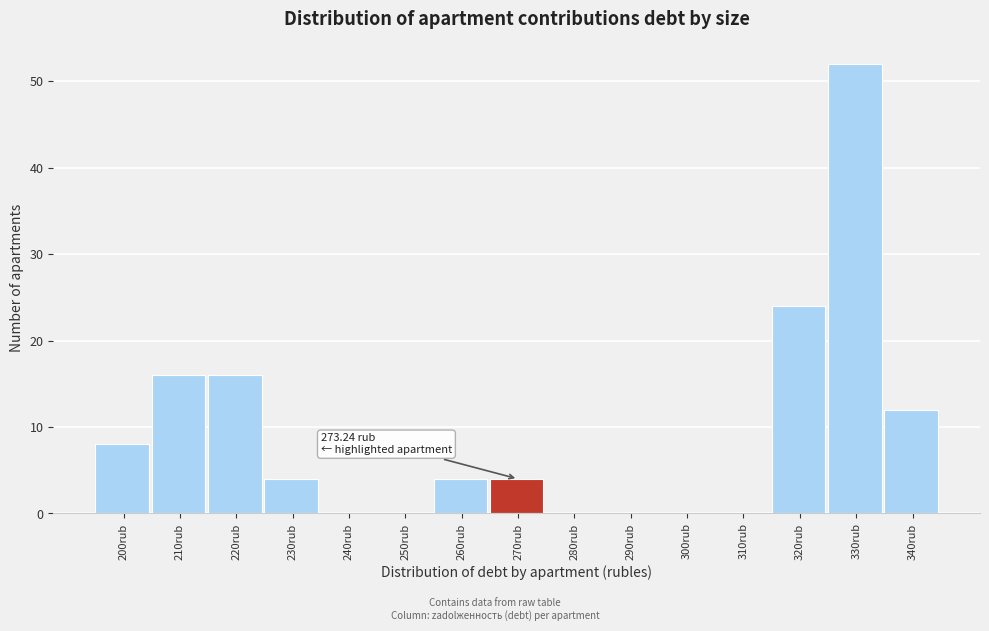

Reading left to right, transcribe all the data shown in this chart.

200rub=8	210rub=16	220rub=16	230rub=4	240rub=0	250rub=0	260rub=4	270rub=4	280rub=0	290rub=0	300rub=0	310rub=0	320rub=24	330rub=52	340rub=12